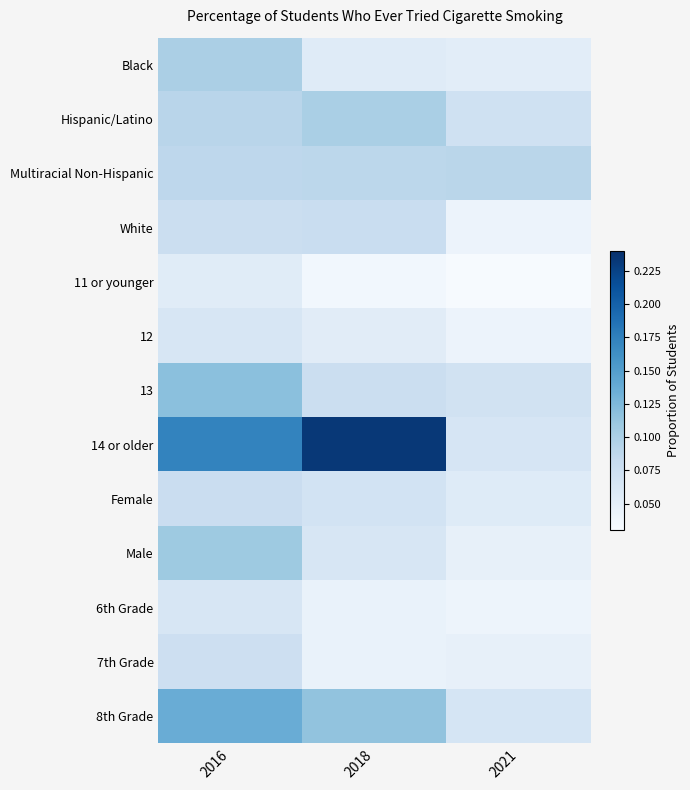

What is the spread (max minus min) of values at 2018?

0.2